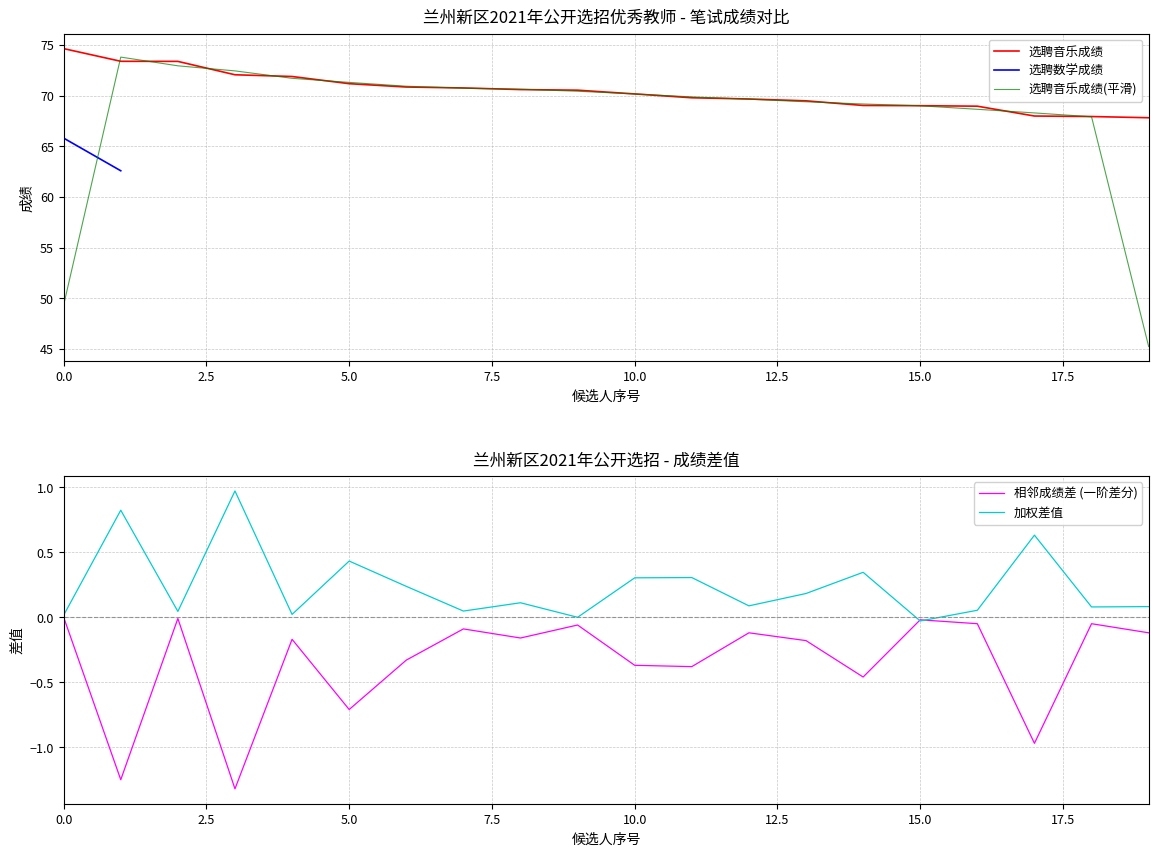

Reading left to right, extract all data points from this chart.

74.6	73.4	73.4	72.1	71.9	71.2	70.8	70.8	70.6	70.5	70.2	69.8	69.7	69.5	69.0	69.0	69.0	68.0	67.9	67.8